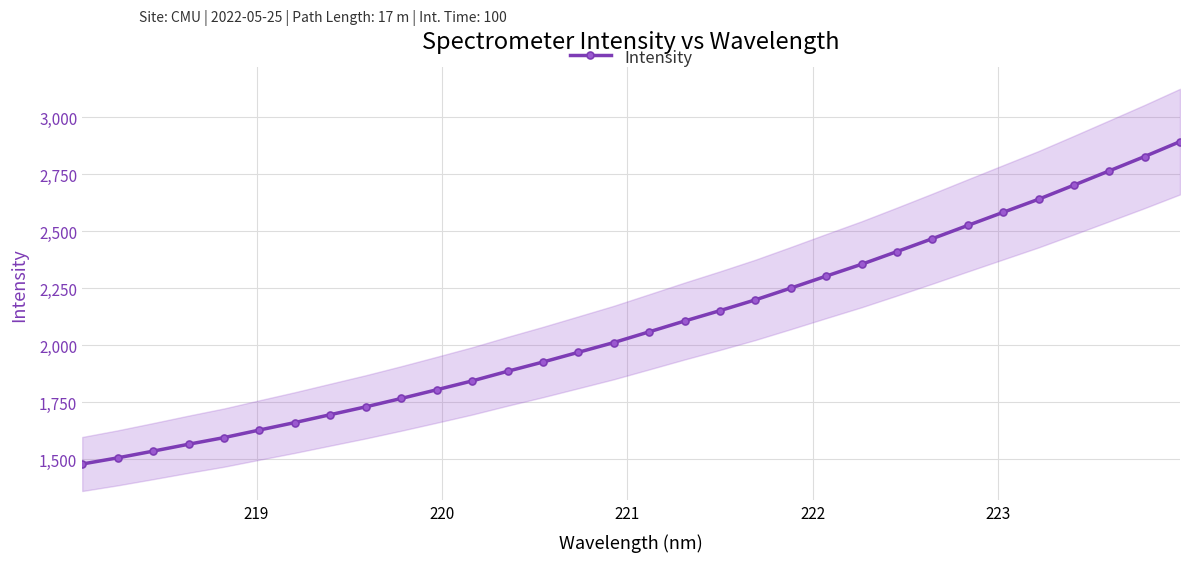

How many distinct data groups are displayed?

1